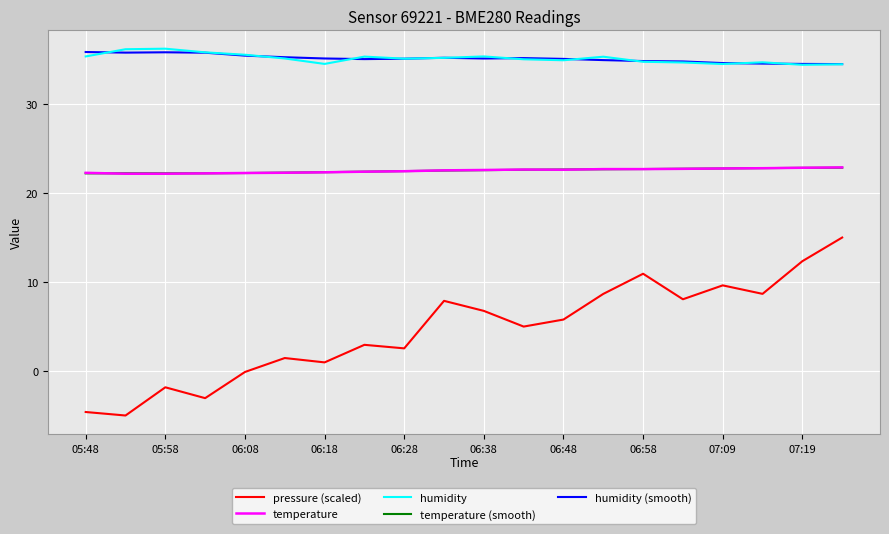

True or false: humidity and temperature cross at least once.

False